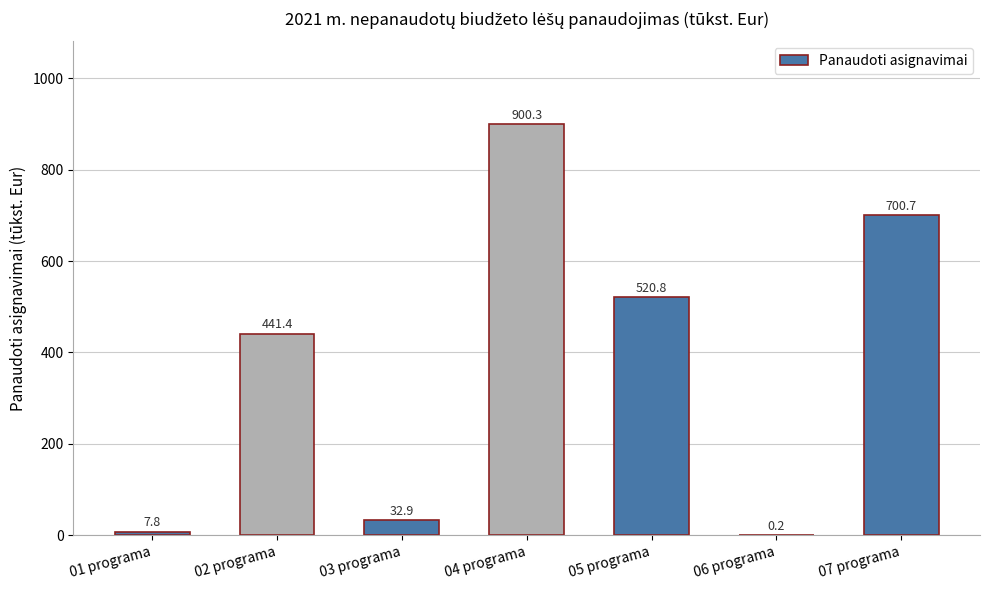

Is it true that the value at 02 programa is 441.4?

True